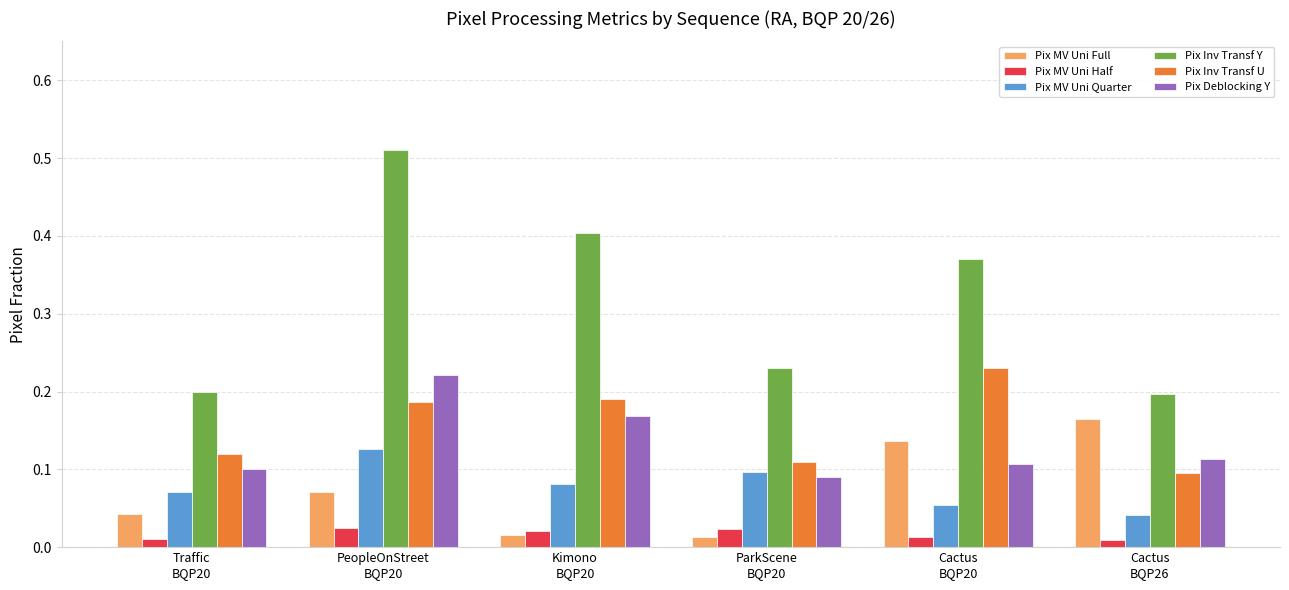

Count the Pix Inv Transf Y values in the range 0 to 1.

6